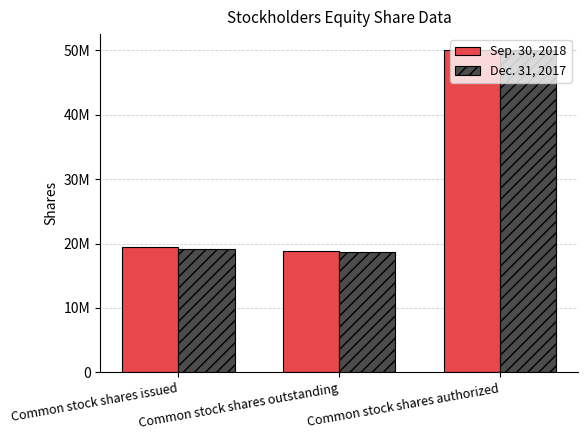

The Sep. 30, 2018 series shows 25542412 at Common stock shares issued. True or false?

False